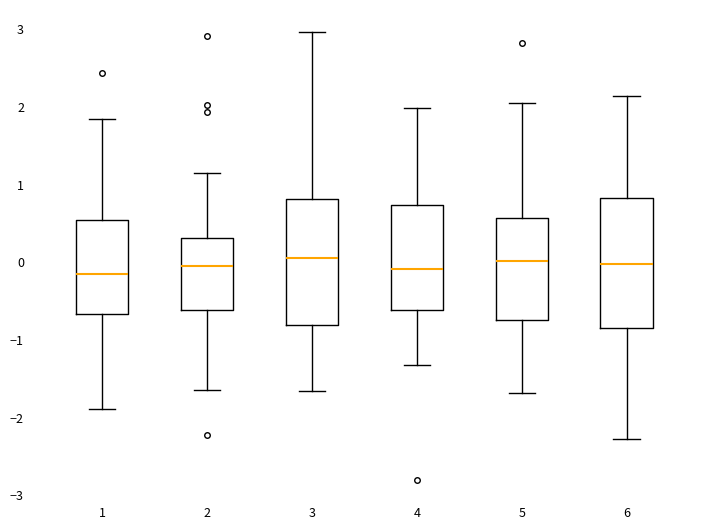

Reading left to right, read every box against the y-axis: the position of its median line, the range the box covers, and the ends of its whiskers. The values are not printed on the chart, so give them approximately, as read against the axis.

1: median -0.1, box -0.7 to 0.5, whiskers -1.9 to 1.8
2: median 0.0, box -0.6 to 0.3, whiskers -1.6 to 1.2
3: median 0.1, box -0.8 to 0.8, whiskers -1.7 to 3.0
4: median -0.1, box -0.6 to 0.7, whiskers -1.3 to 2.0
5: median 0.0, box -0.7 to 0.6, whiskers -1.7 to 2.1
6: median 0.0, box -0.8 to 0.8, whiskers -2.3 to 2.1